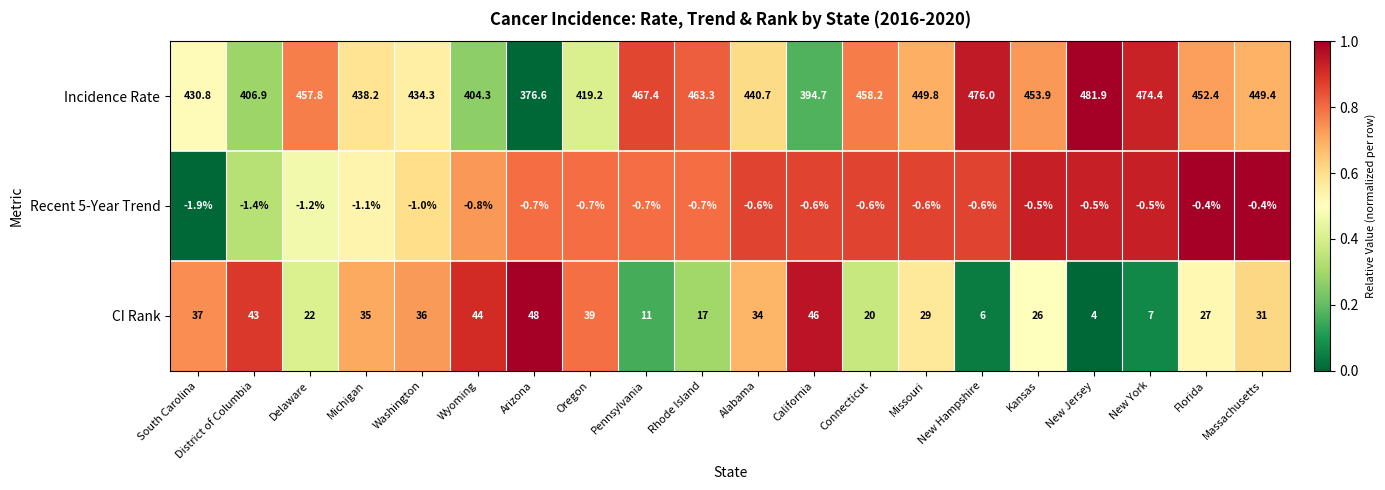

At which label is CI Rank closest to 26?

Kansas